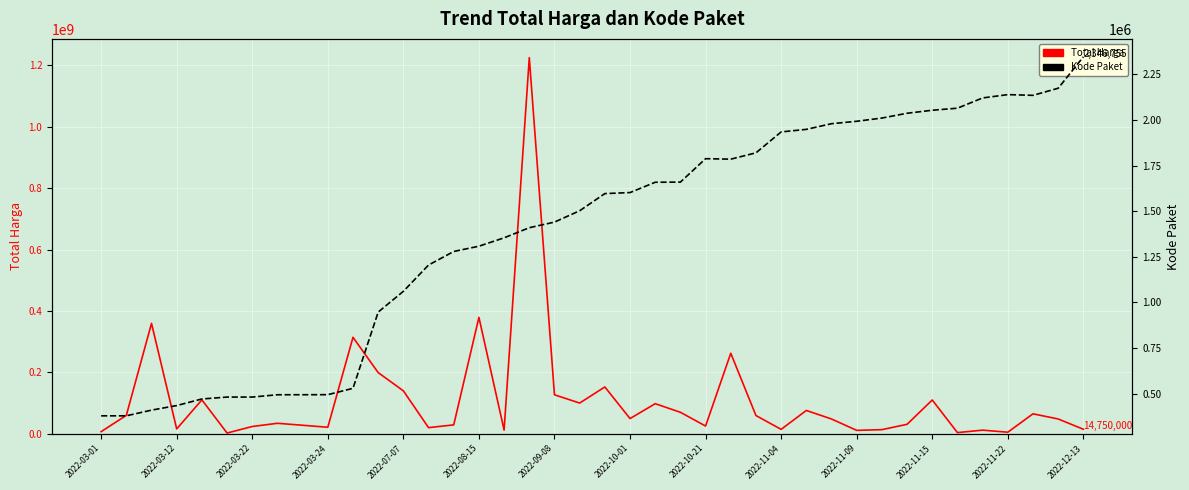

Between 34 and 29, which is larger?

29